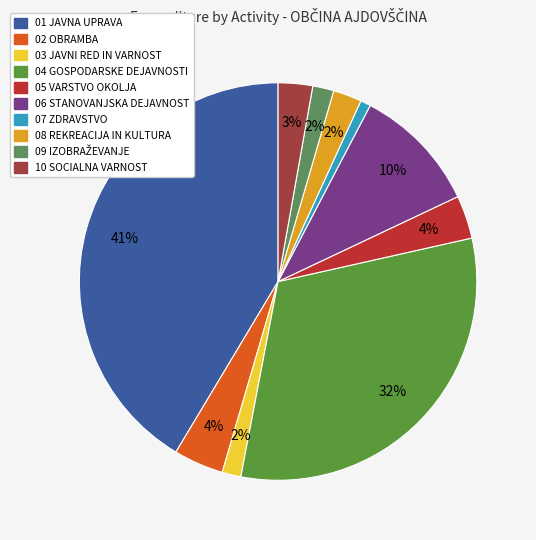

Count the number of slices in the pie.

10